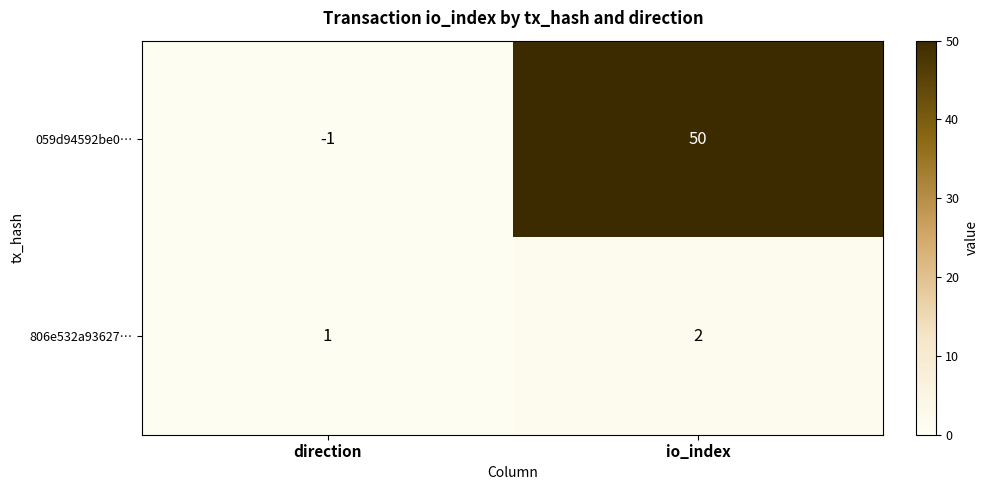

What is the difference between the maximum and minimum values in the 059d94592be0… series?

51